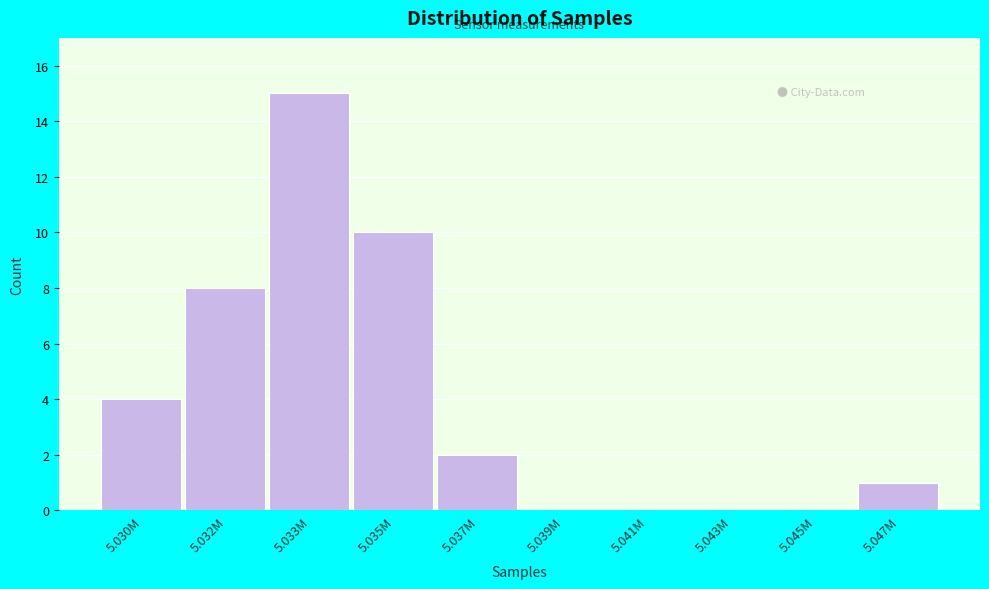

Reading right to left, extract all data points from this chart.

5.047M=1	5.045M=0	5.043M=0	5.041M=0	5.039M=0	5.037M=2	5.035M=10	5.033M=15	5.032M=8	5.030M=4